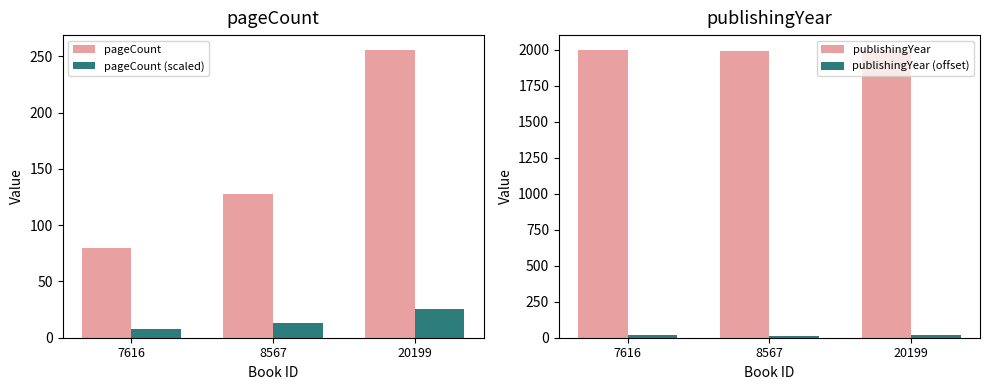

Reading left to right, extract all data points from this chart.

pageCount: 80.0	128.0	256.0
pageCount (scaled): 8.0	12.8	25.6
publishingYear: 1997.0	1992.0	2002.0
publishingYear (offset): 17.0	12.0	22.0